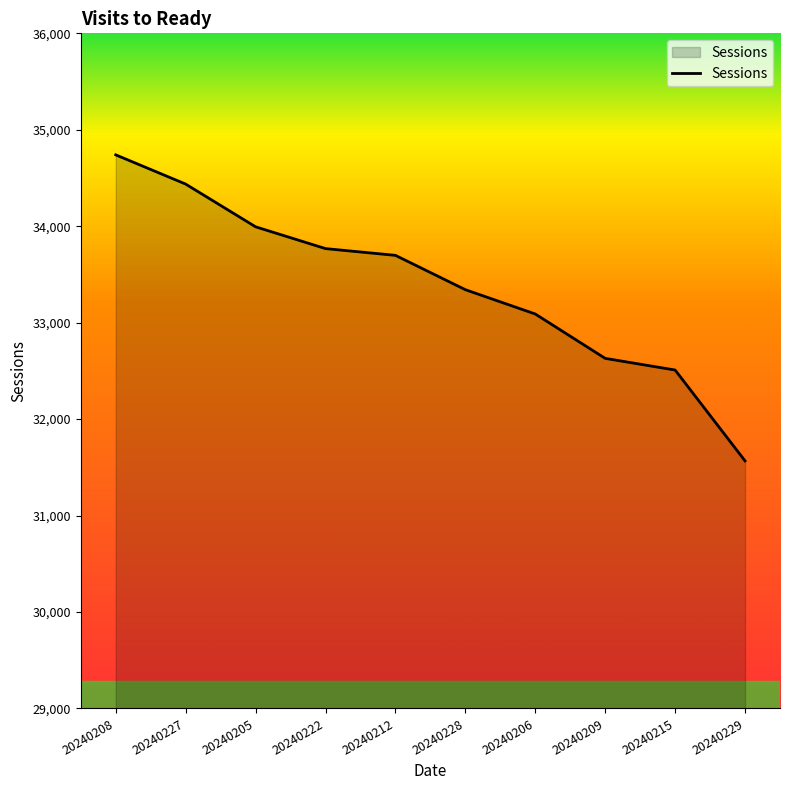

What is the minimum value shown in the chart?

31567